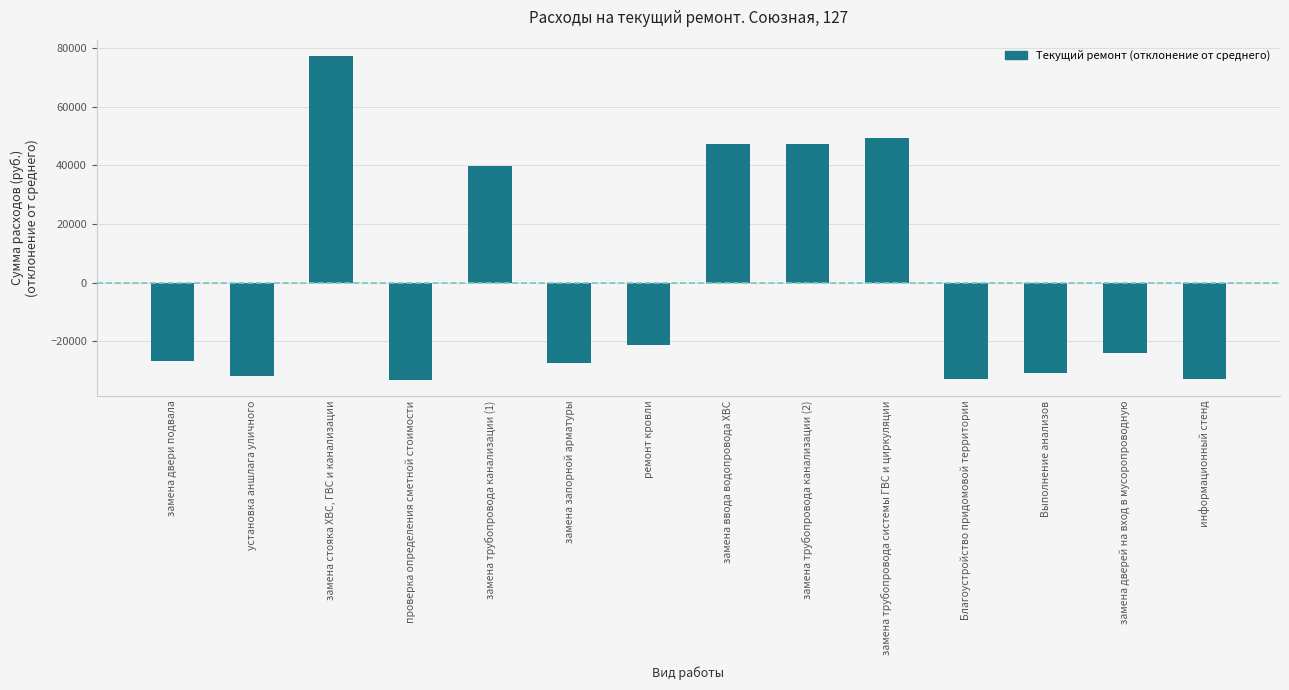

What is the label of the 7th bar from the right?

замена ввода водопровода ХВС